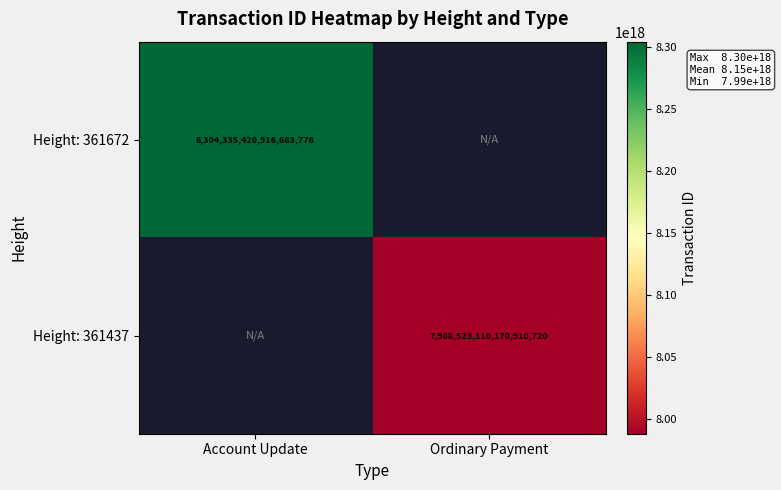

Is it true that Height: 361672 equals 13472285637842067456 at Account Update?

False